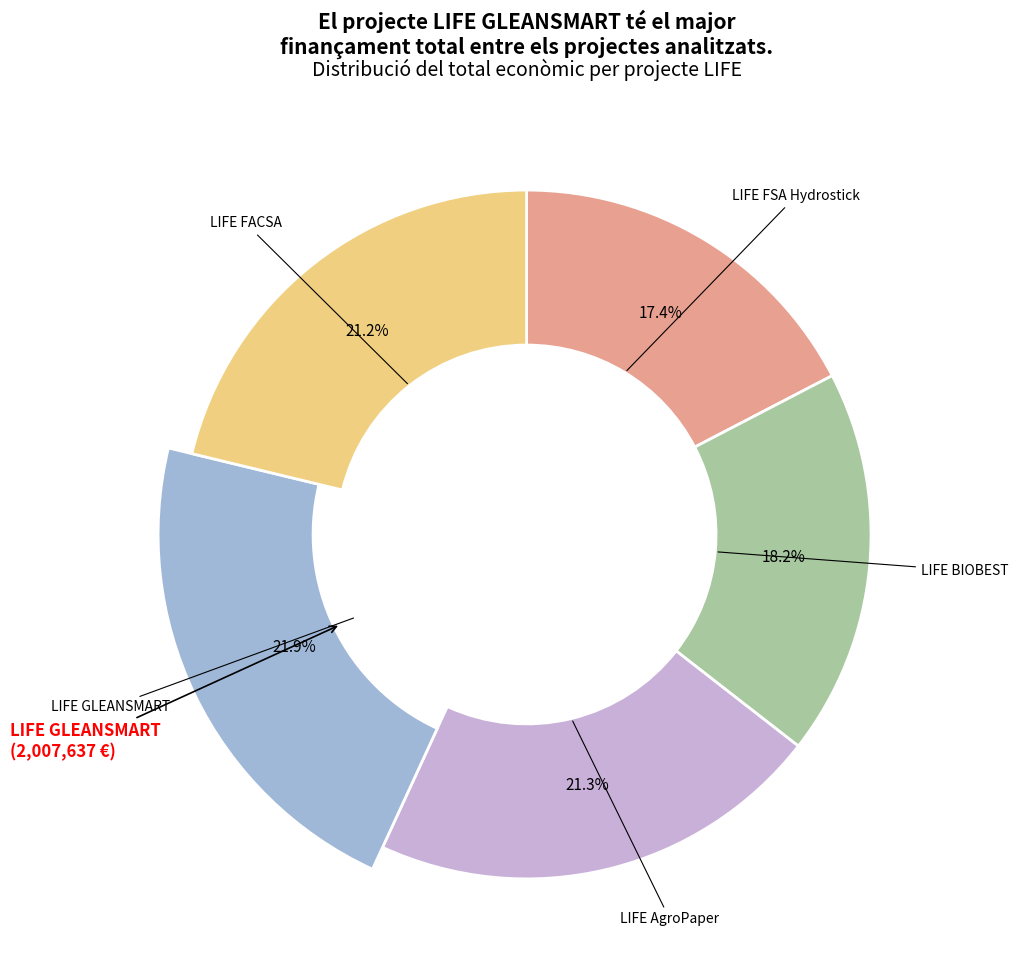

To the nearest percent, what is the difference between the LIFE GLEANSMART and LIFE FACSA slice percentages?

1%